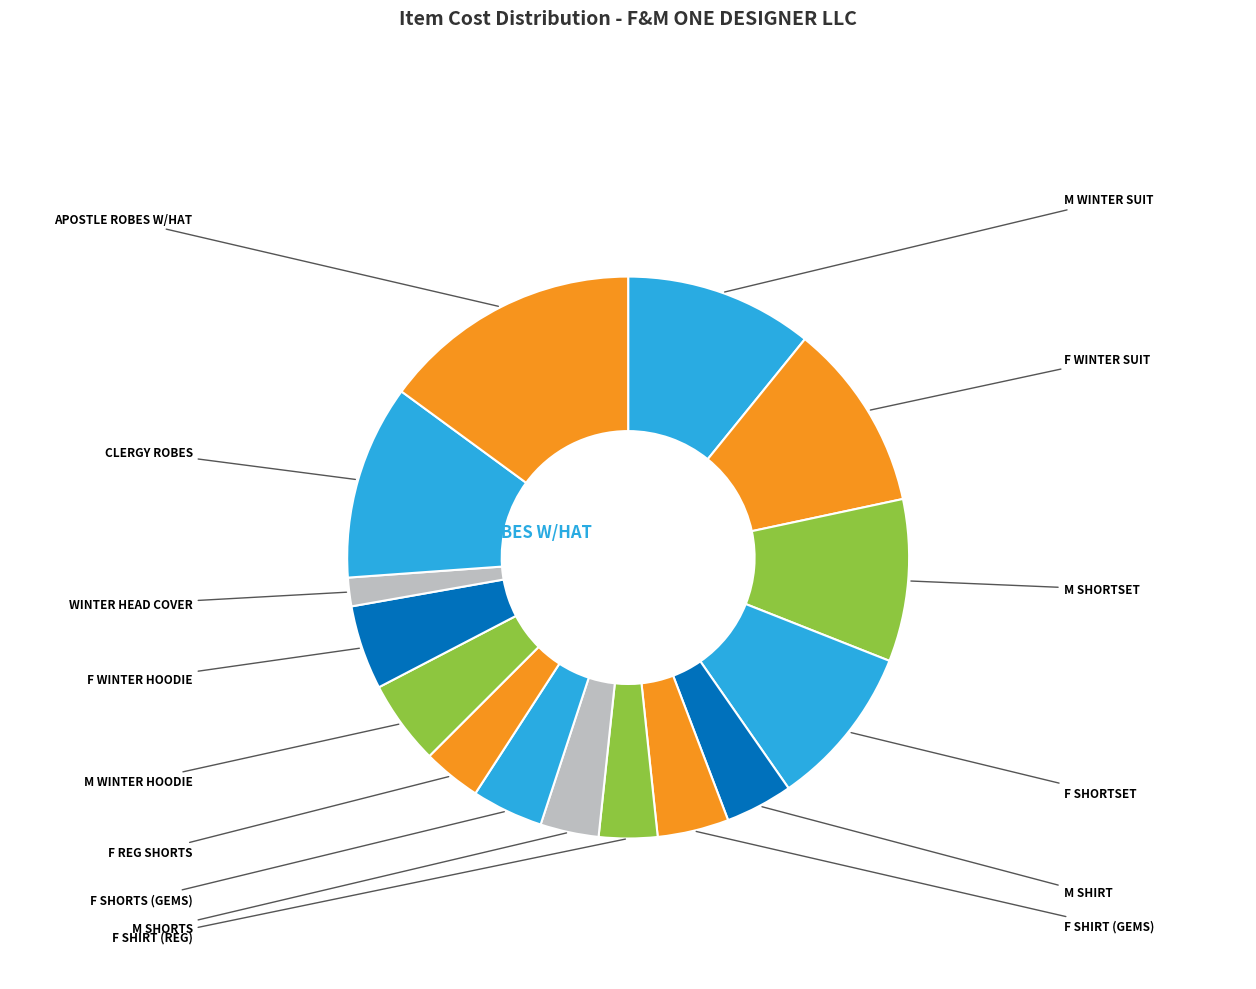

Which slice is the smallest?

WINTER HEAD COVER